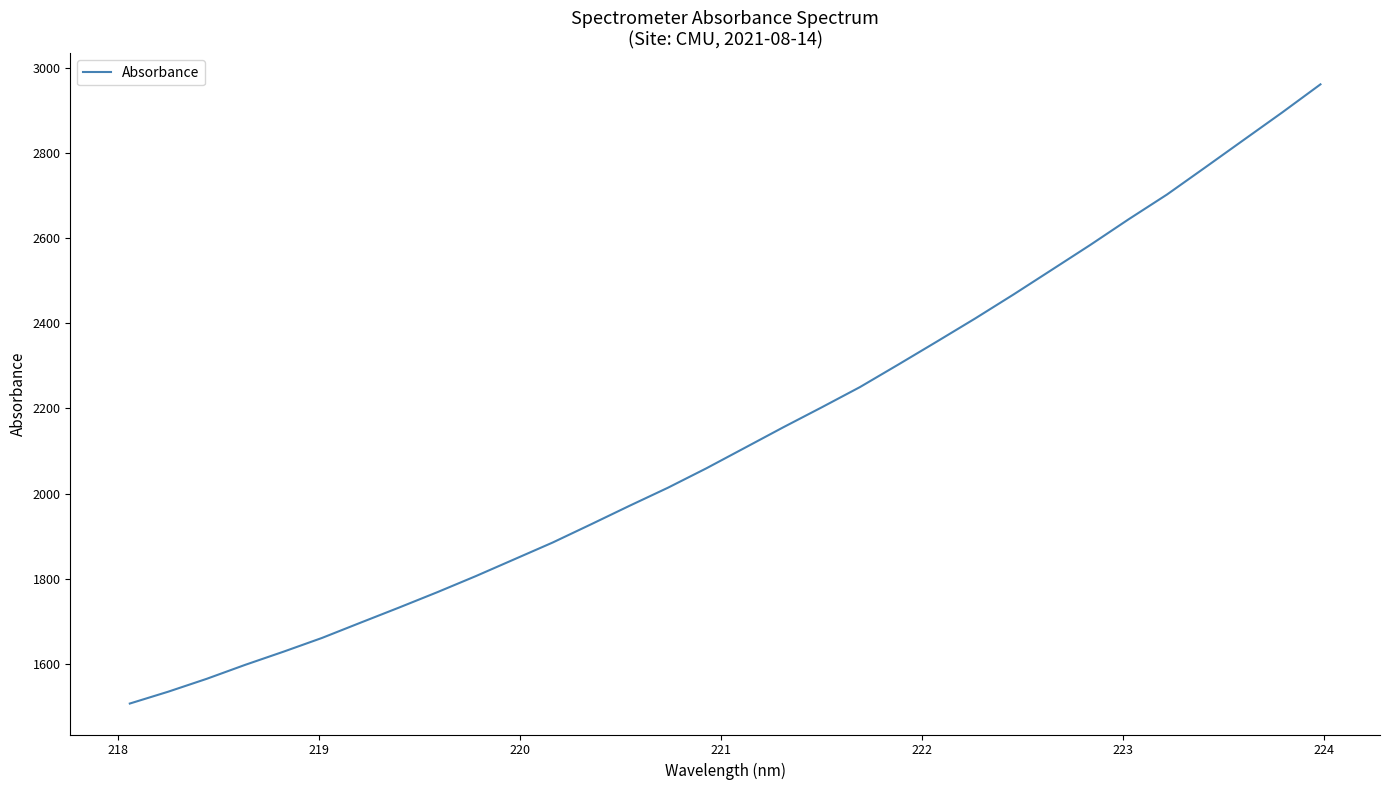

What is the smallest value displayed?

1506.4